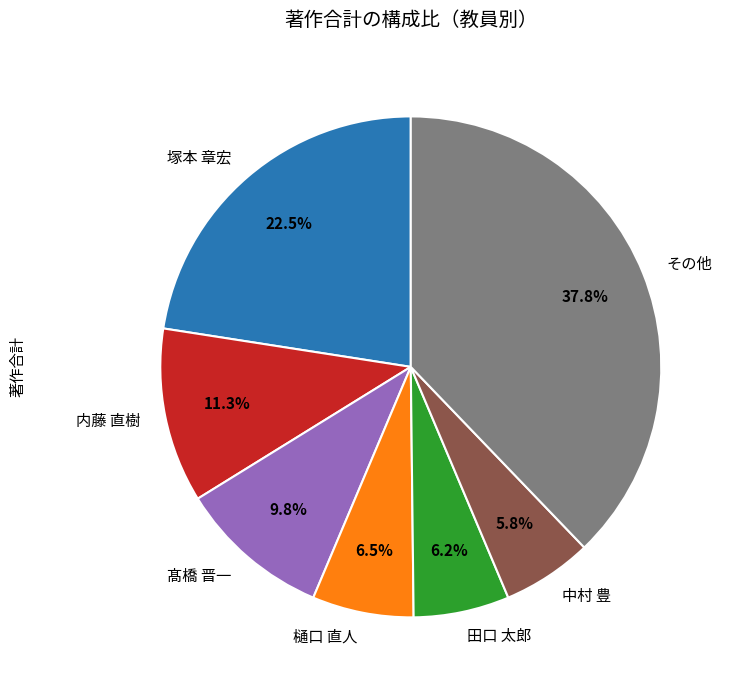

Which slice is the largest?

その他